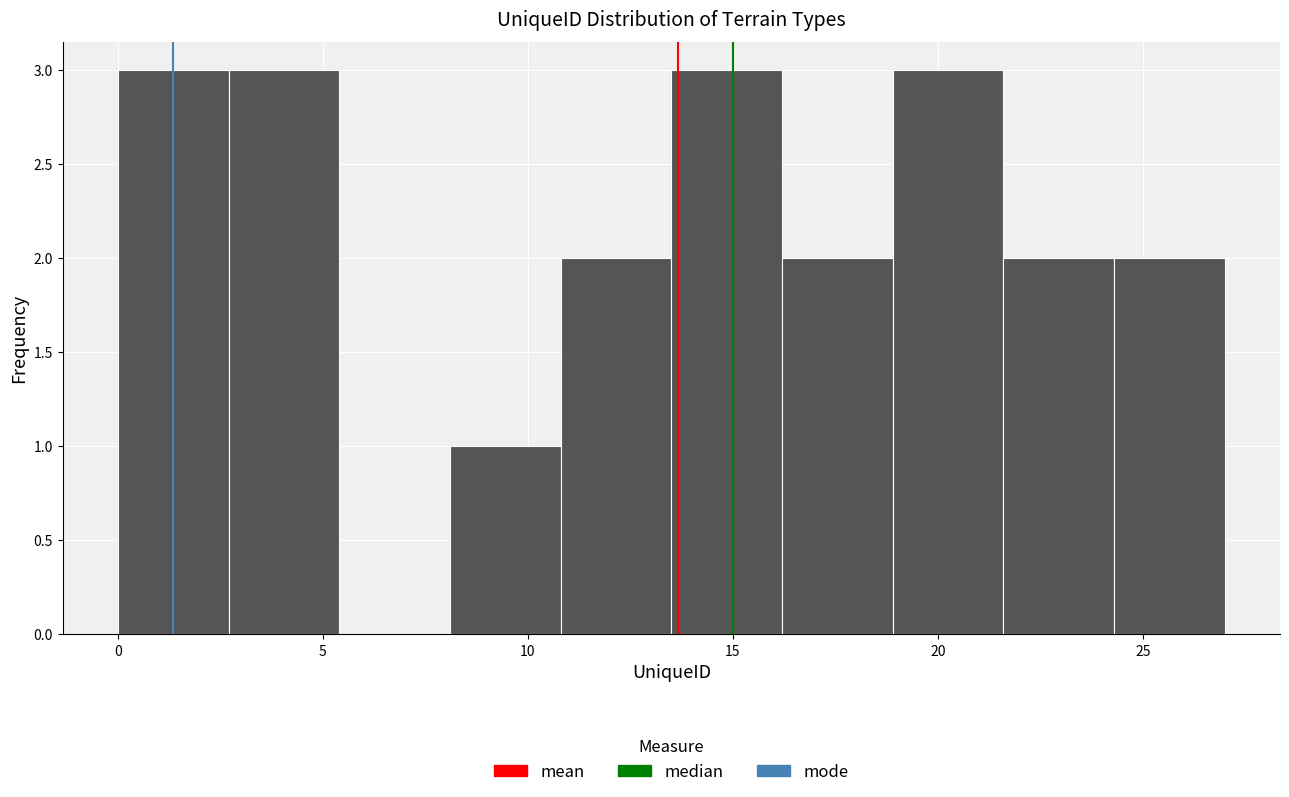

Reading left to right, transcribe this chart: for each bar, give the range it covers on the x-axis and its height. Neither the bar edges nor the heights are printed on the chart, so give them approximately, as read against the axes.

0.0 to 2.7: 3
2.7 to 5.4: 3
5.4 to 8.1: 0
8.1 to 10.8: 1
10.8 to 13.5: 2
13.5 to 16.2: 3
16.2 to 18.9: 2
18.9 to 21.6: 3
21.6 to 24.3: 2
24.3 to 27.0: 2